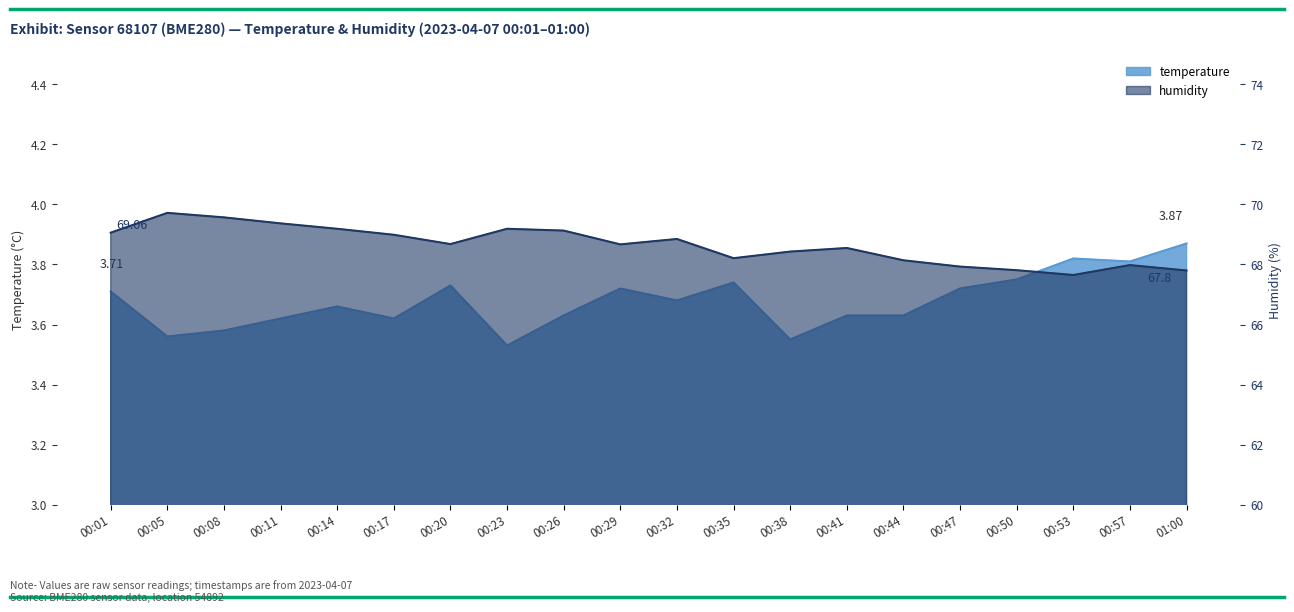

True or false: humidity has a value of 67.7 at 00:53.

True